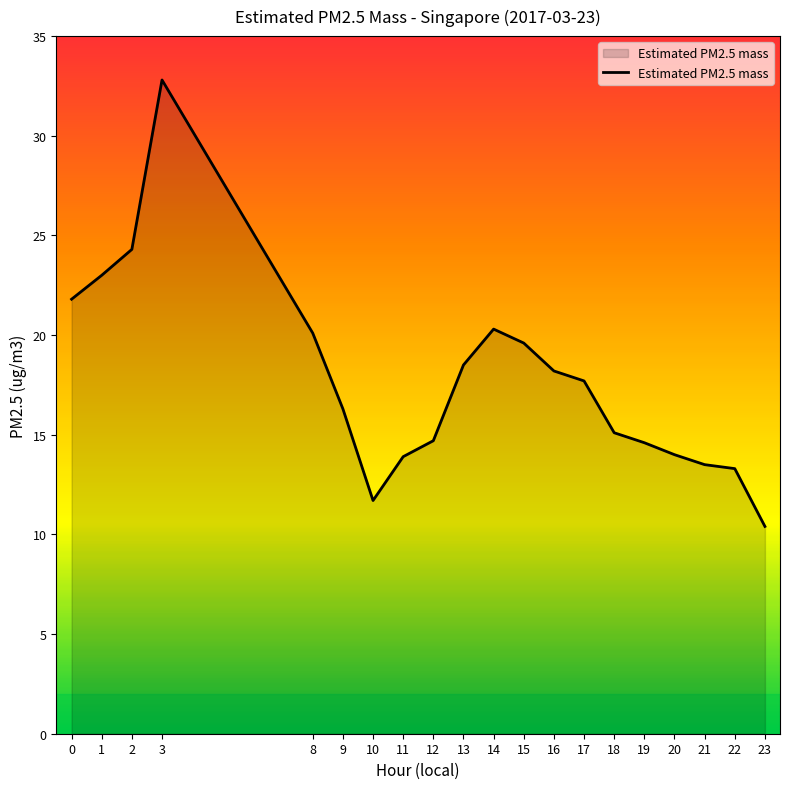

Where is the first local minimum?

10